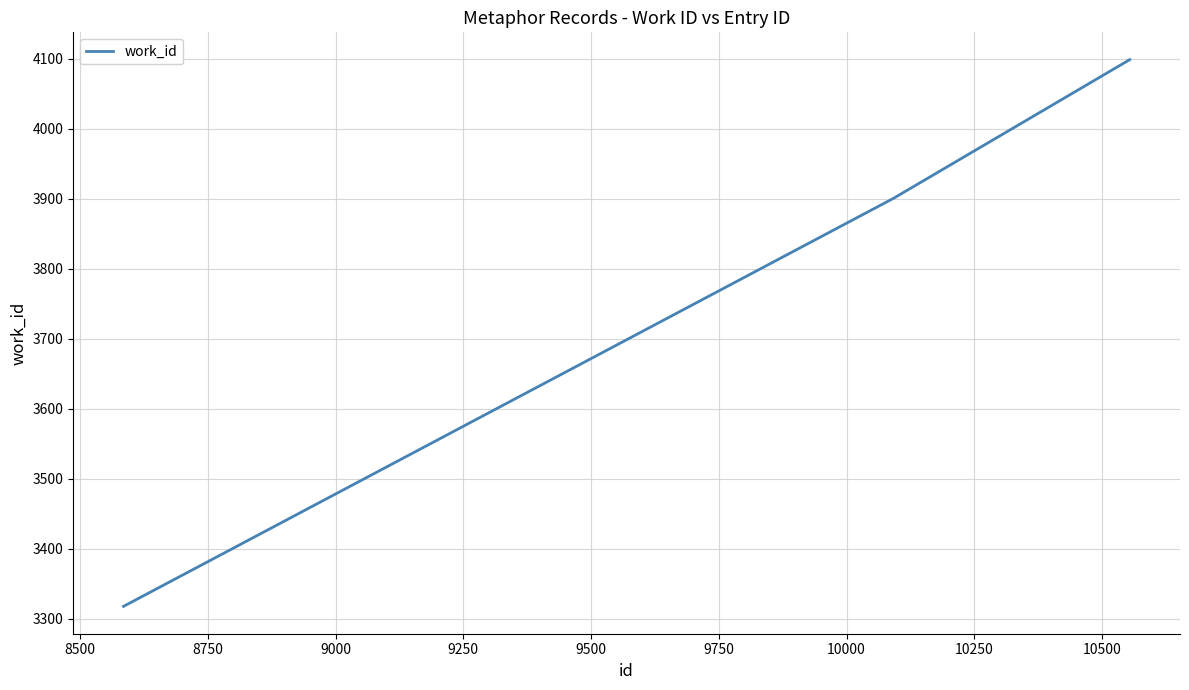

What is the greatest value displayed?

4099